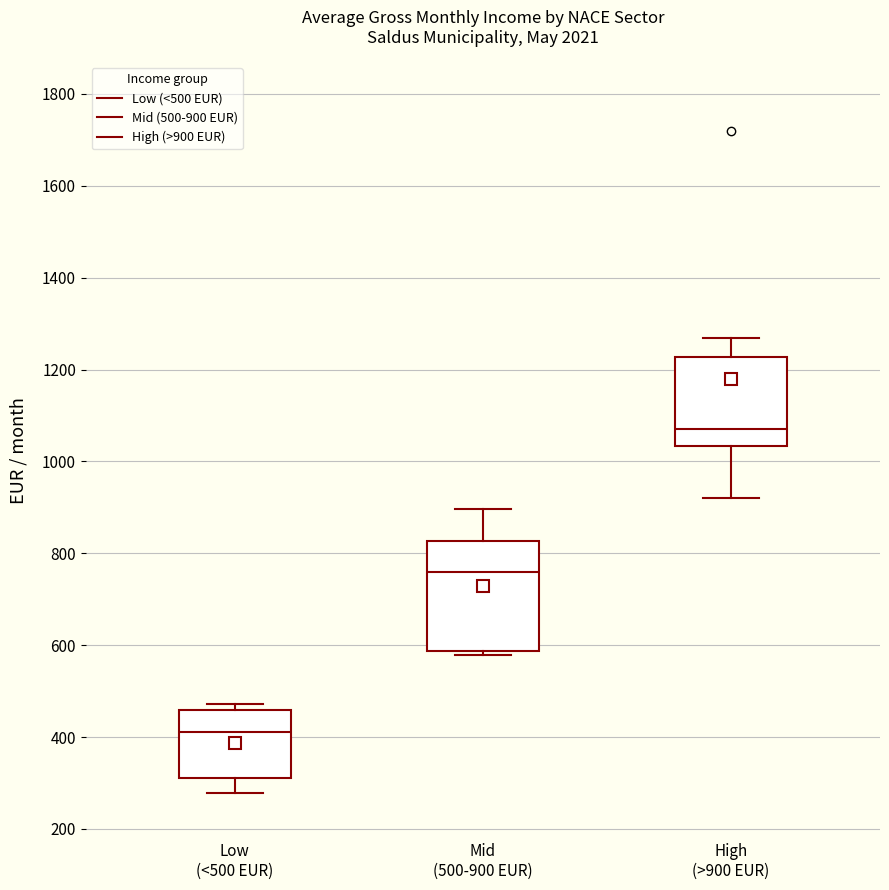

Which box has the lowest median line?

Low (<500 EUR)